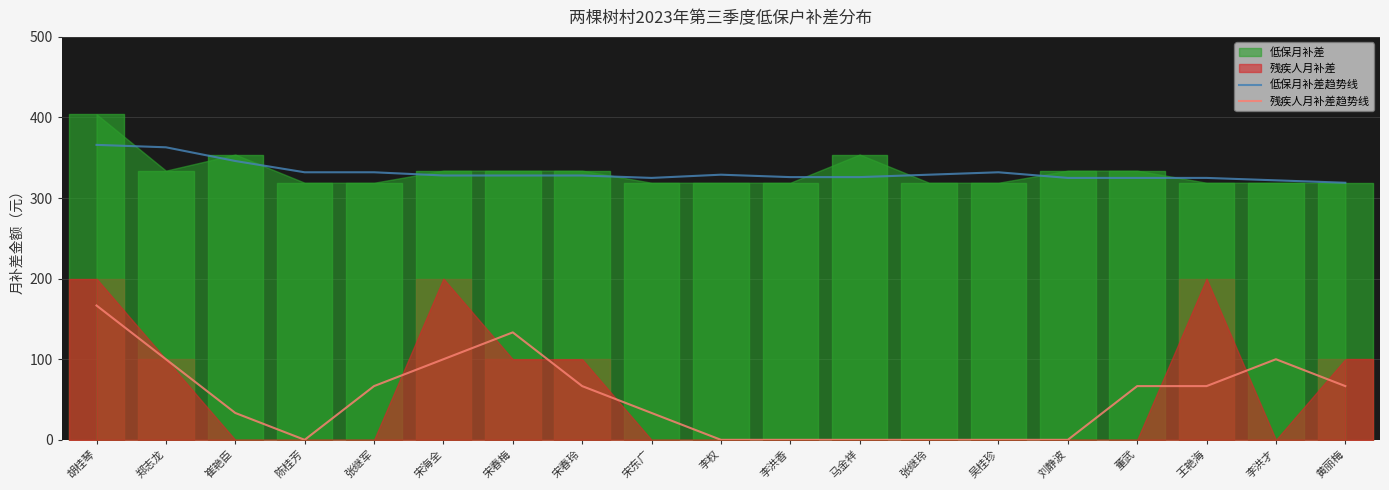

What is the label of the 4th point from the left?

陈桂芳